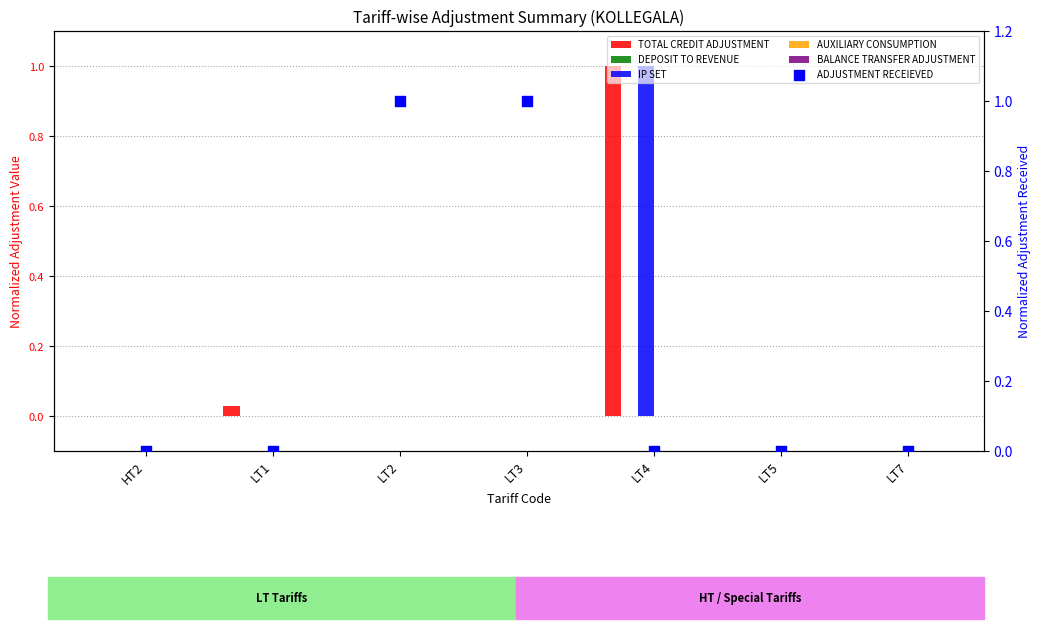

What are all the series names shown in the legend?

TOTAL CREDIT ADJUSTMENT, DEPOSIT TO REVENUE, IP SET, AUXILIARY CONSUMPTION, BALANCE TRANSFER ADJUSTMENT, ADJUSTMENT RECEIEVED